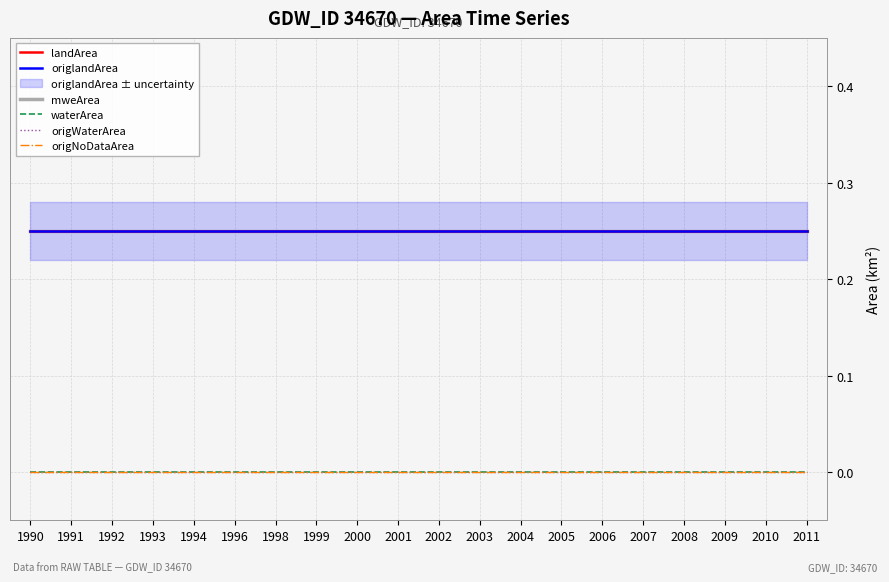

Does the chart have visible grid lines?

Yes